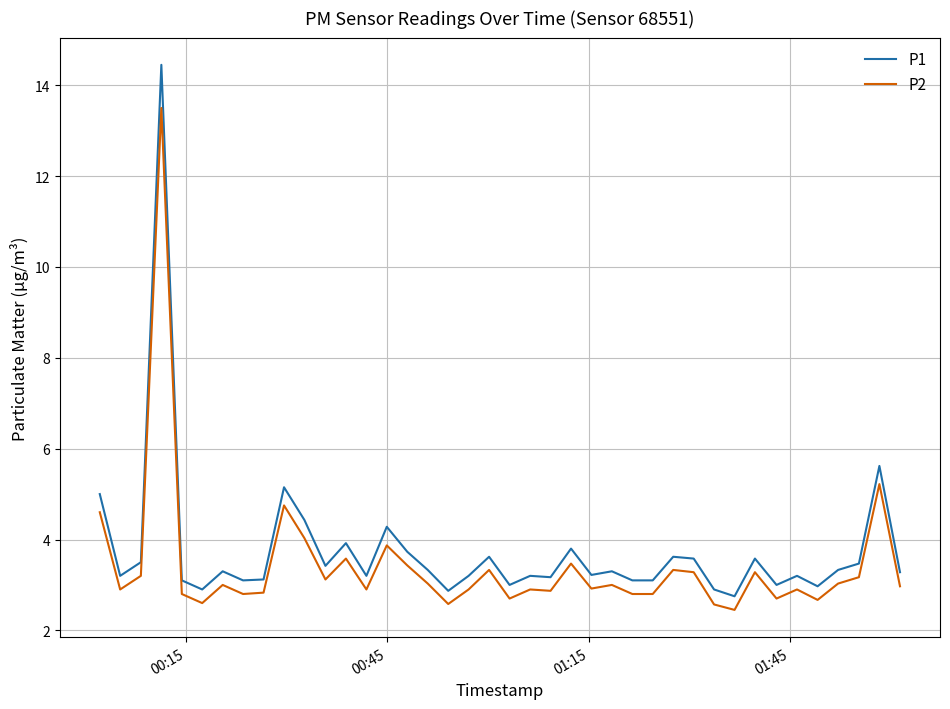

Which series has the widest spread of values?

P1